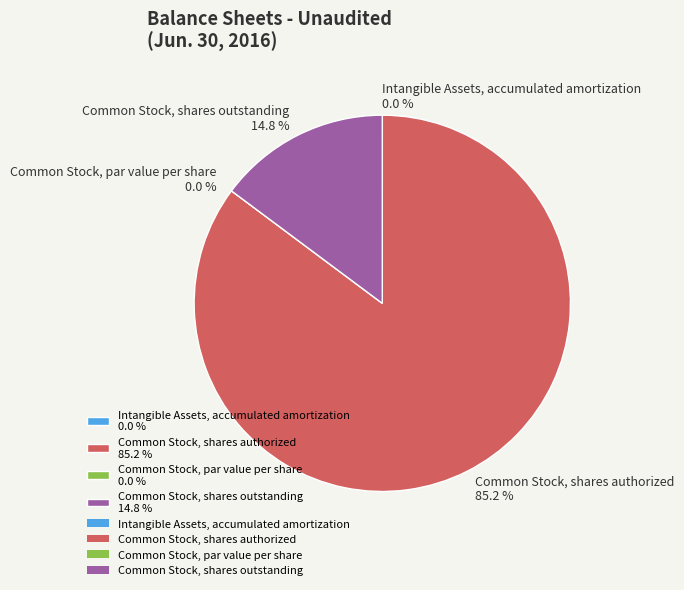

Is it true that Intangible Assets, accumulated amortization is 12% of the pie?

False